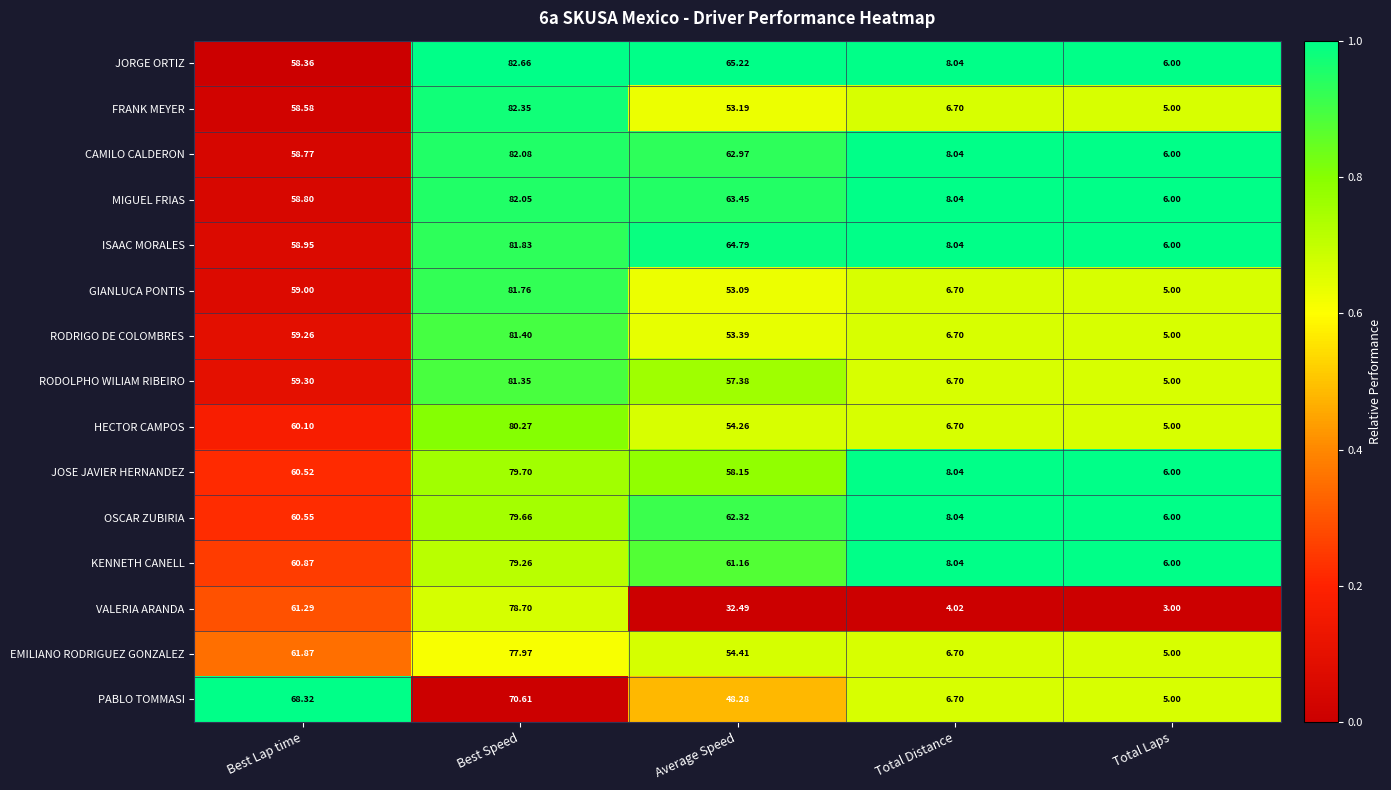

At which category is the sum across all series the highest?

Best Speed